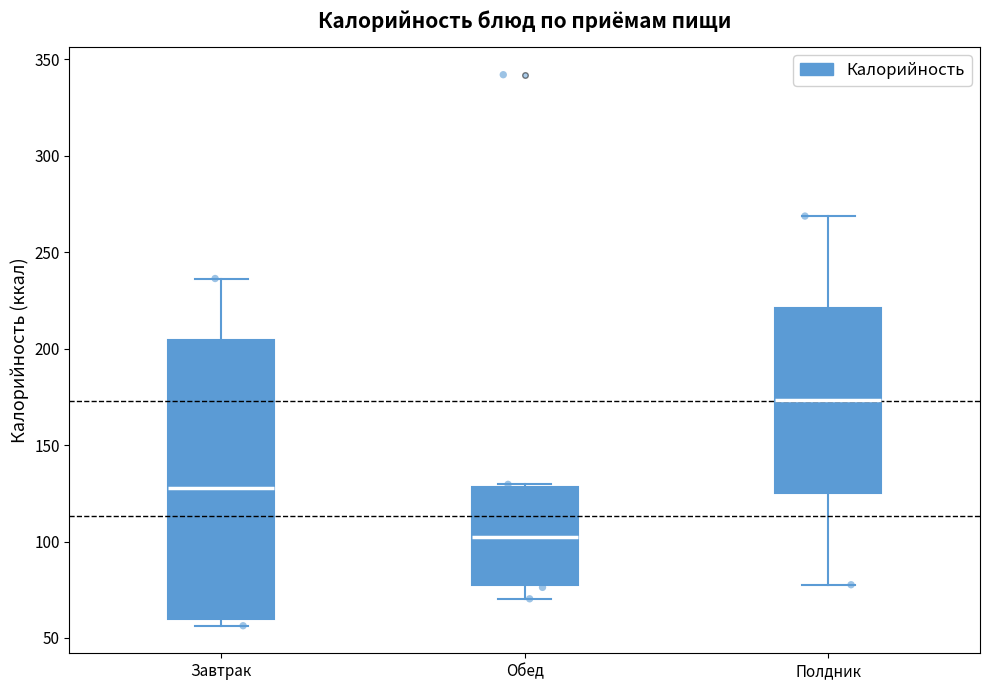

Where does the lower whisker of the box for Обед end on the y-axis? The values are not printed on the chart, so give them approximately, as read against the axis.

70